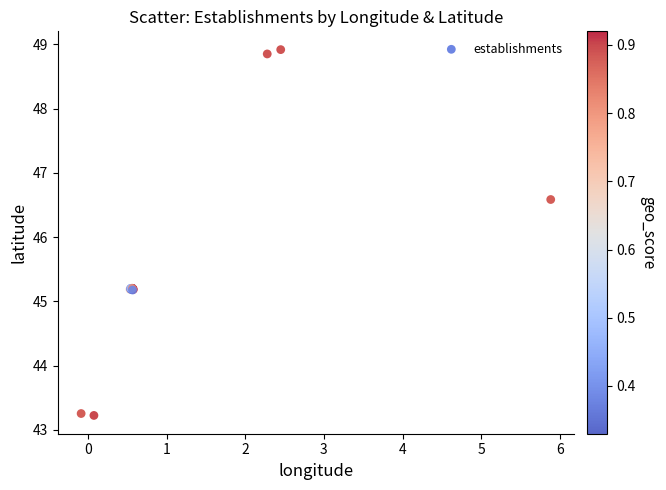

What Y value in the scatter plot is closest to 46?

46.6